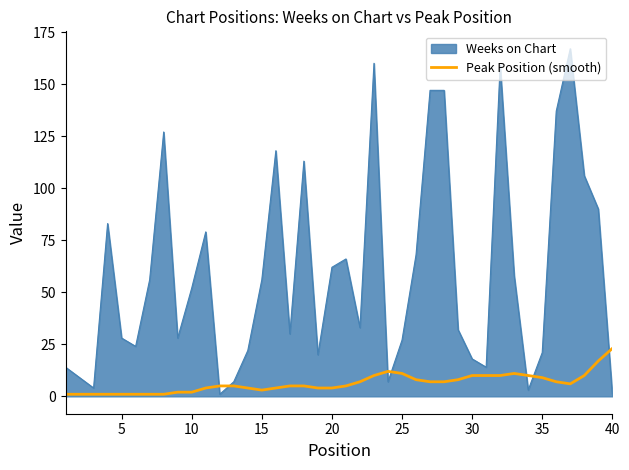

Rank the series by their maximum value, from highest to lowest.

Weeks on Chart, Peak Position (smooth)